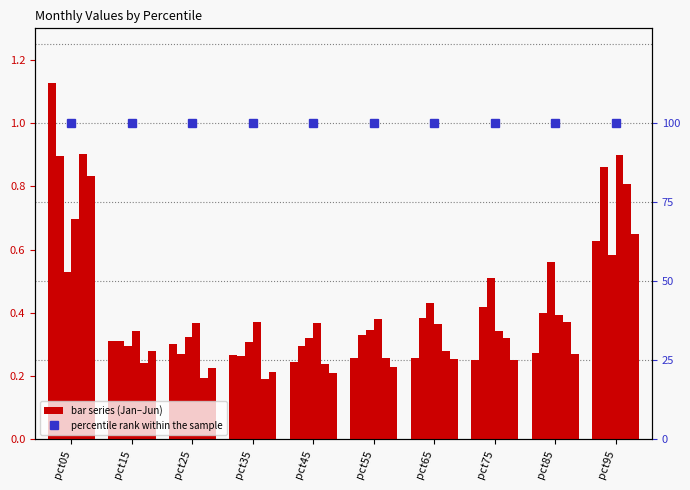

Reading left to right, extract all data points from this chart.

Jan: 1.1	0.3	0.3	0.3	0.2	0.3	0.3	0.2	0.3	0.6
Feb: 0.9	0.3	0.3	0.3	0.3	0.3	0.4	0.4	0.4	0.9
Mar: 0.5	0.3	0.3	0.3	0.3	0.3	0.4	0.5	0.6	0.6
Apr: 0.7	0.3	0.4	0.4	0.4	0.4	0.4	0.3	0.4	0.9
May: 0.9	0.2	0.2	0.2	0.2	0.3	0.3	0.3	0.4	0.8
Jun: 0.8	0.3	0.2	0.2	0.2	0.2	0.3	0.3	0.3	0.7